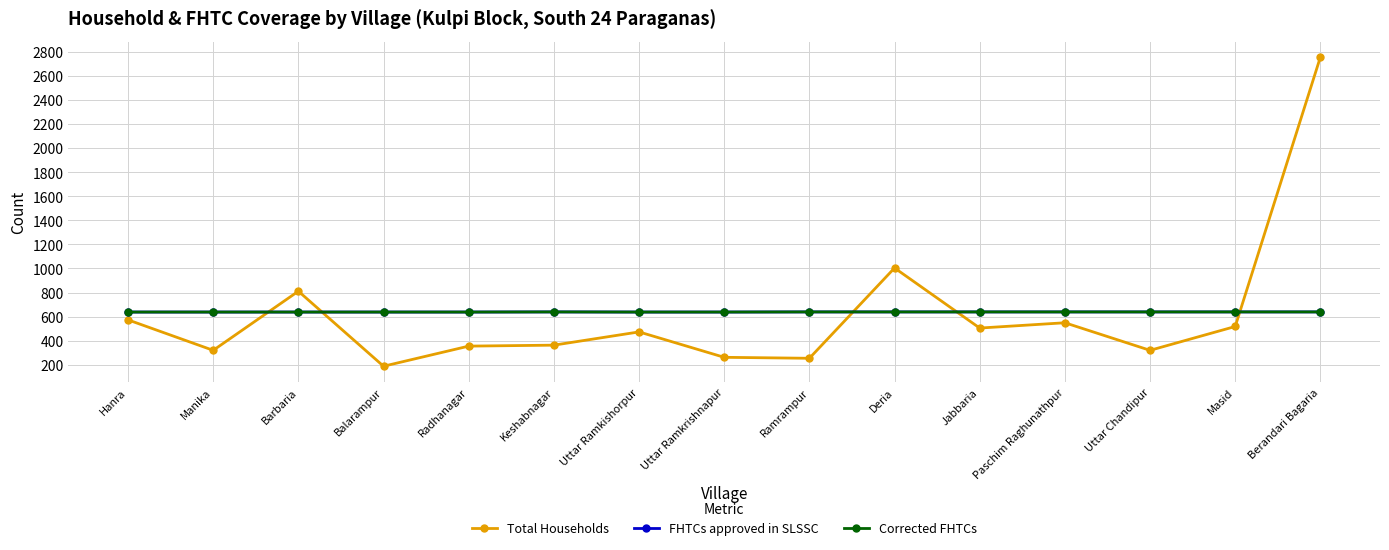

Is this an area chart (filled region under the line)?

No